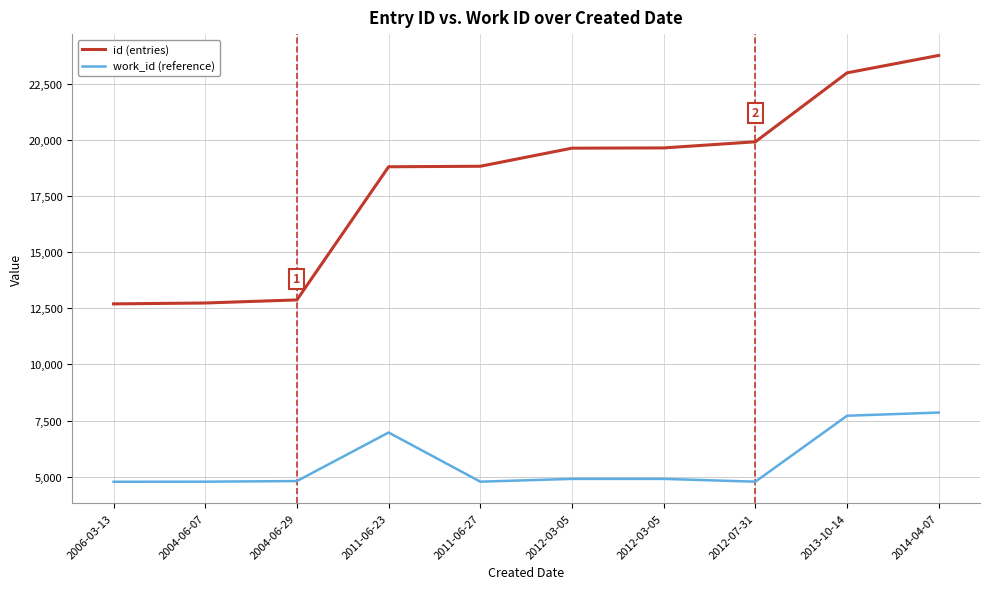

Which series has the largest total across all categories?

id (entries)